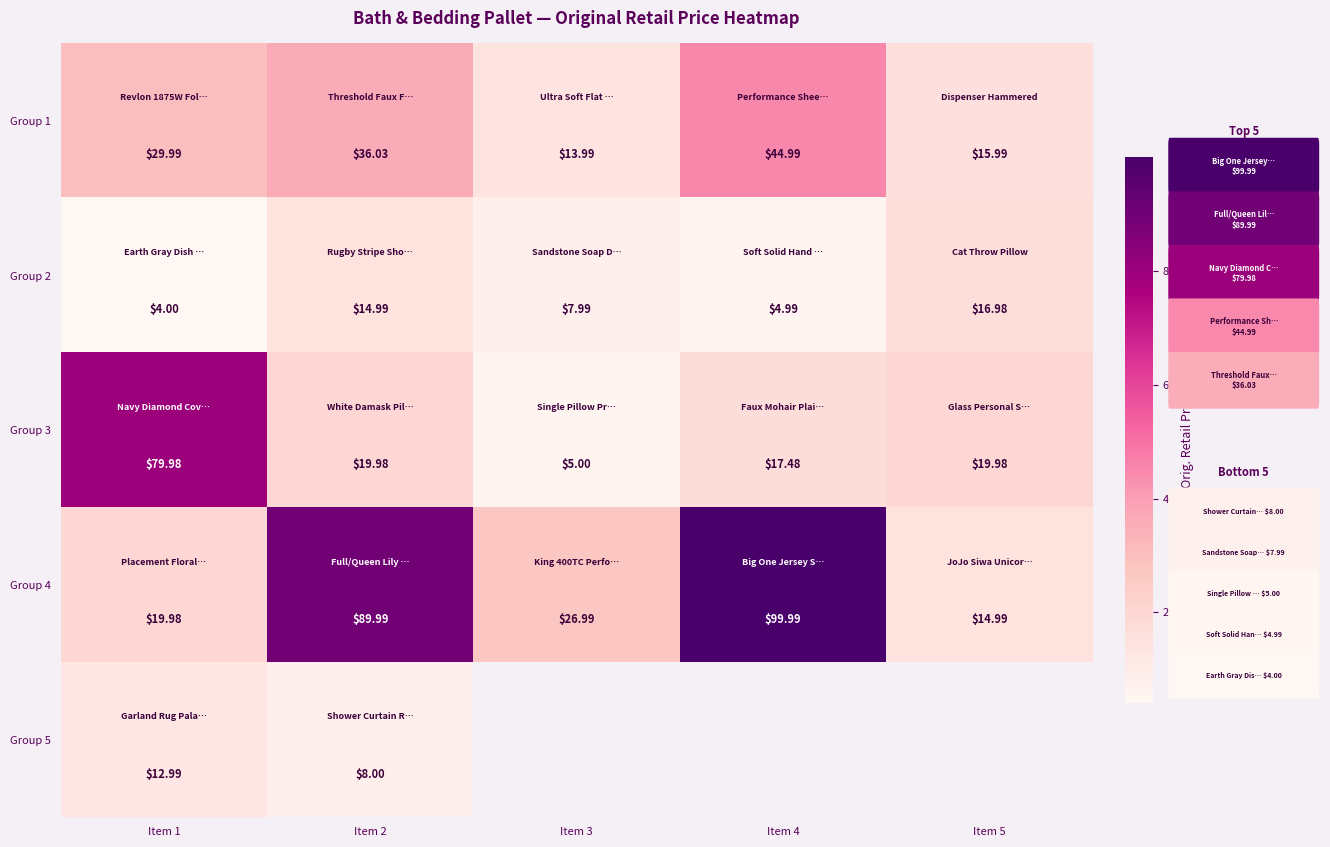

Between Item 2 and Item 1, which is larger?

Item 2